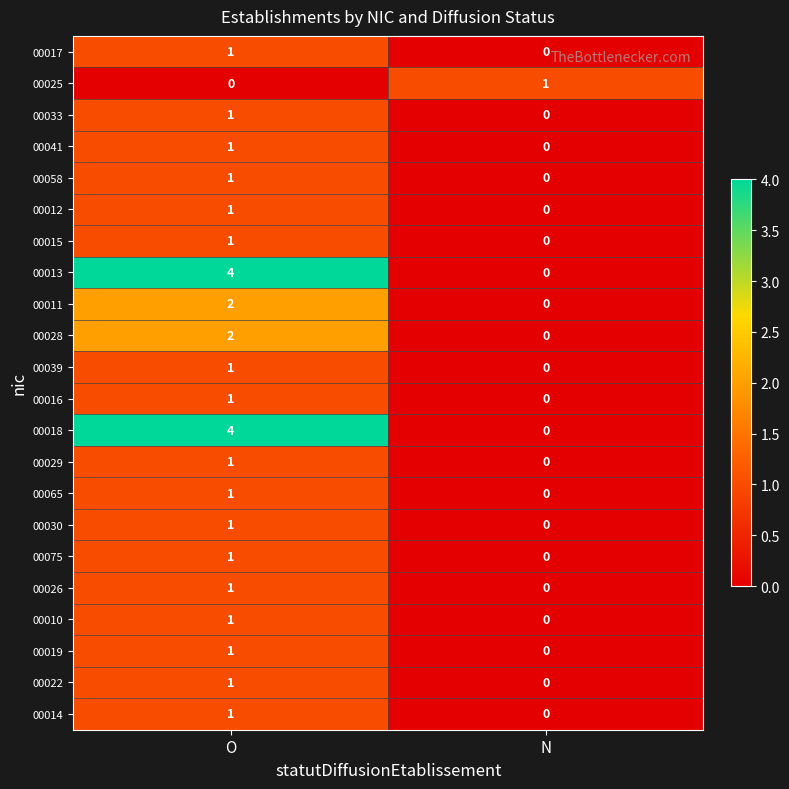

What is the total value across all series at O?

29